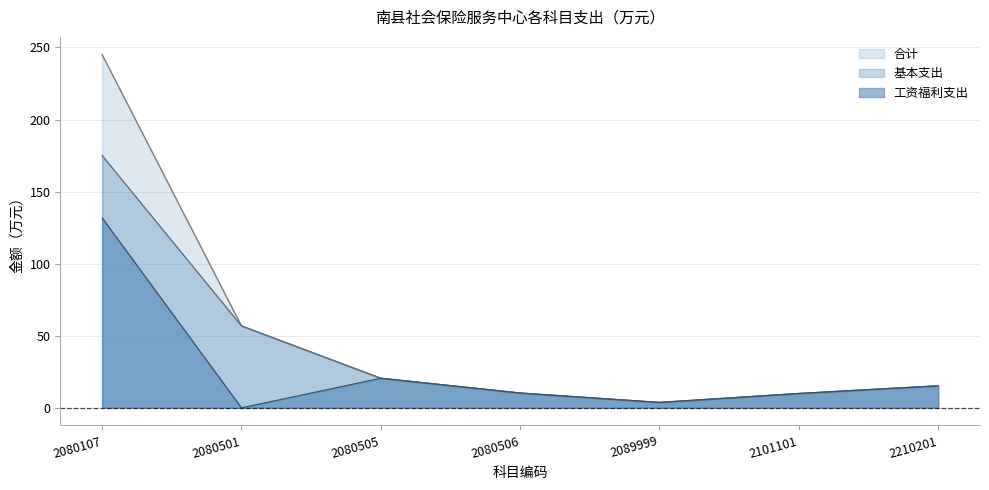

At which category is the sum across all series the highest?

2080107